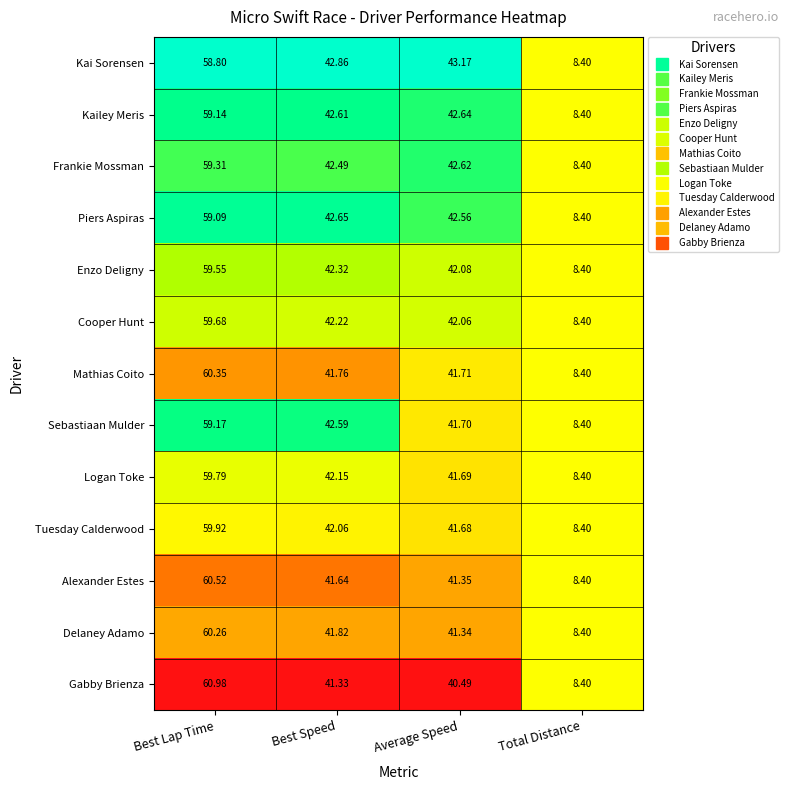

List the labels in order of Mathias Coito value, largest first.

Best Lap Time, Best Speed, Average Speed, Total Distance